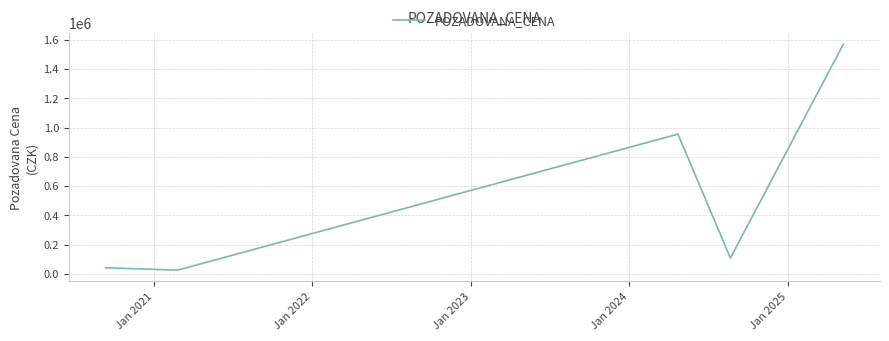

What is the difference between the second highest and minimum values?

929600